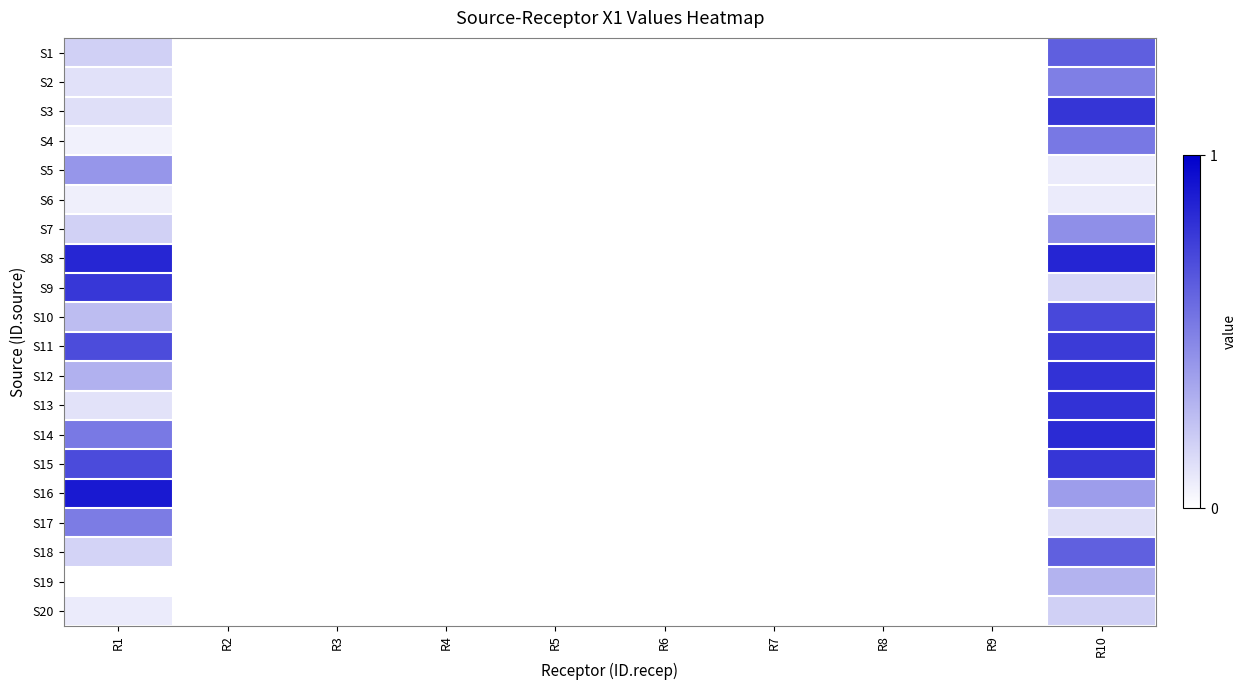

At how many categories does at least one series exceed 0?

2